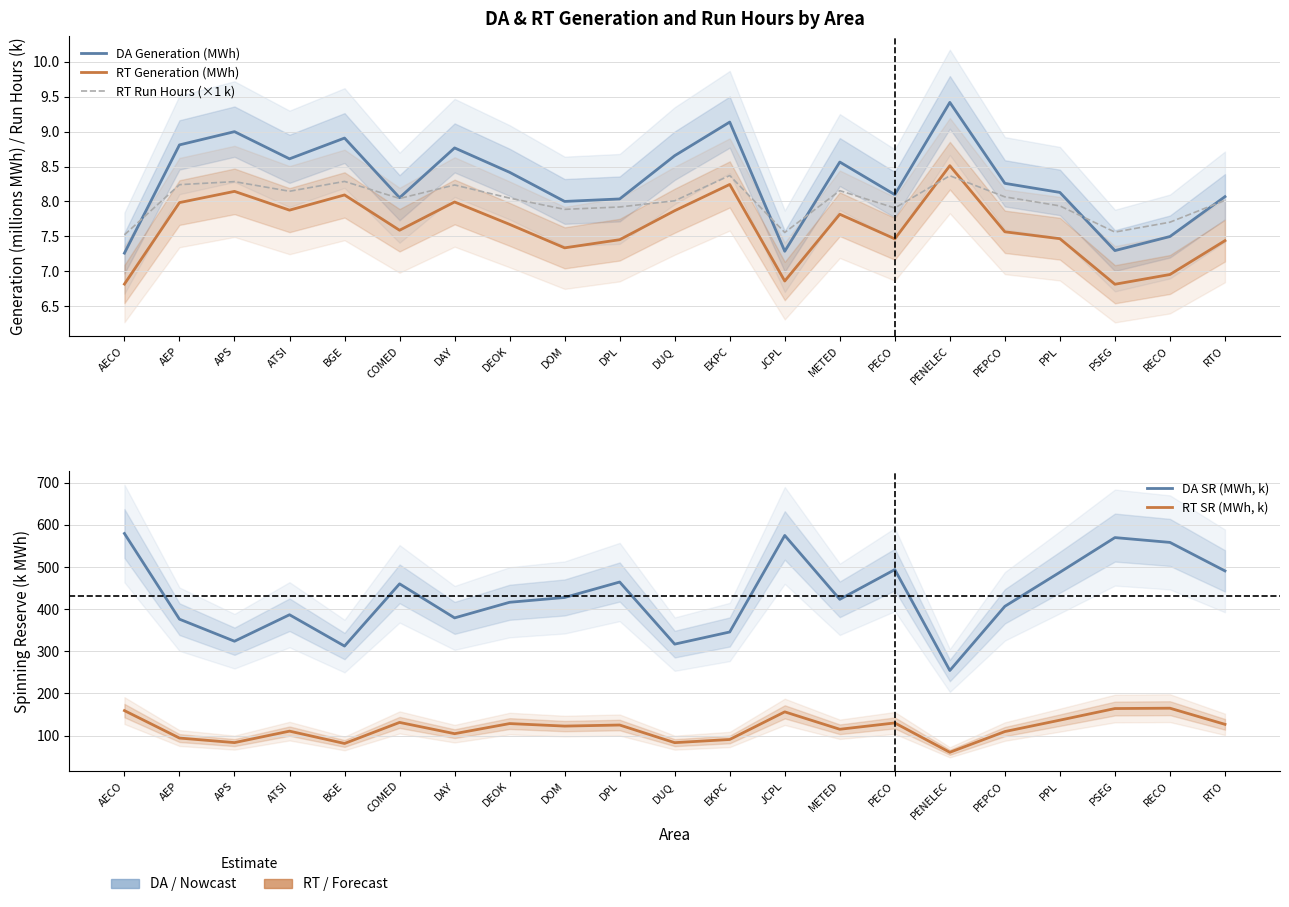

At how many categories does at least one series exceed 169?

21